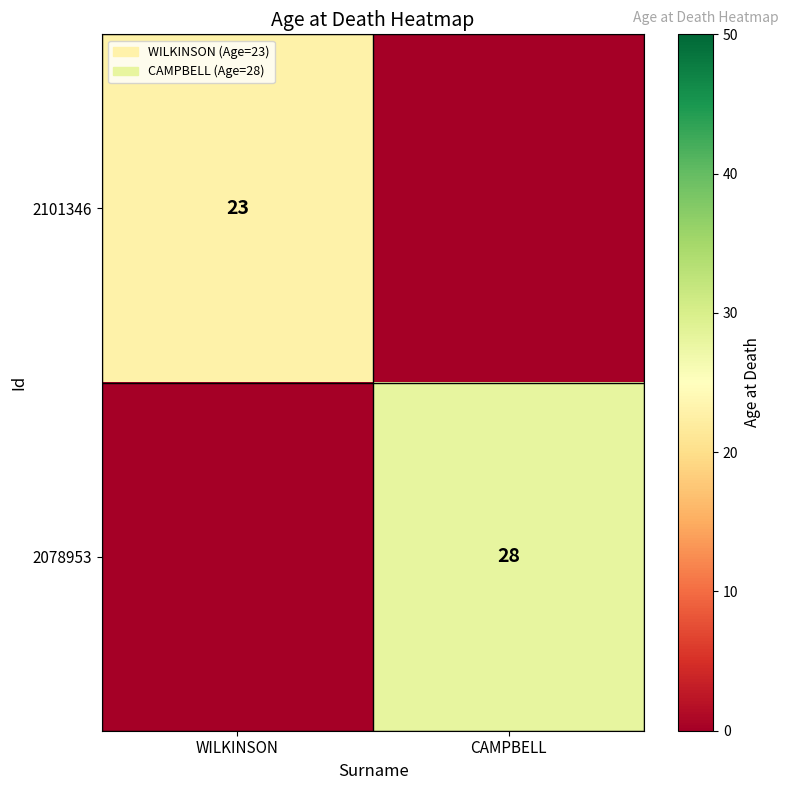

The value of 2101346 at WILKINSON is 23. True or false?

True